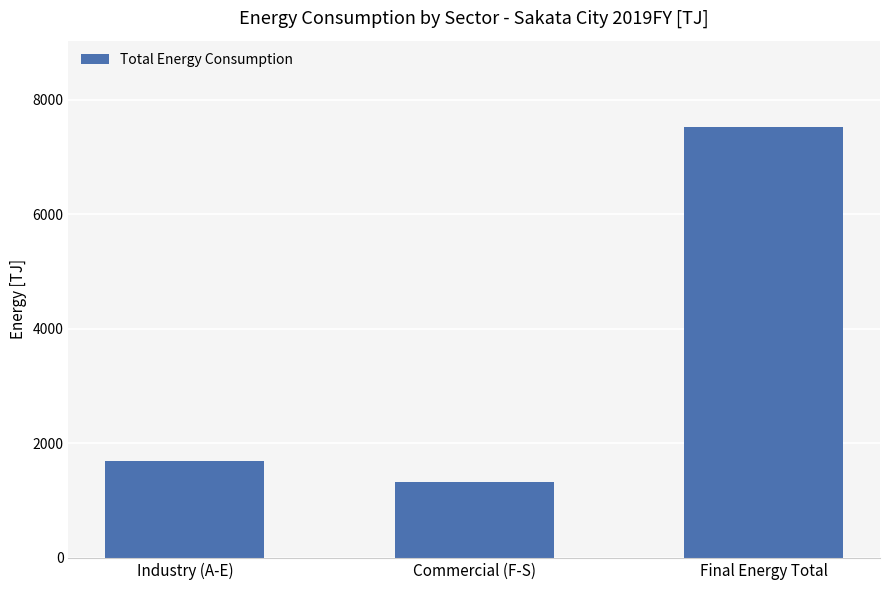

Reading left to right, extract all data points from this chart.

1684.3	1331.2	7524.0